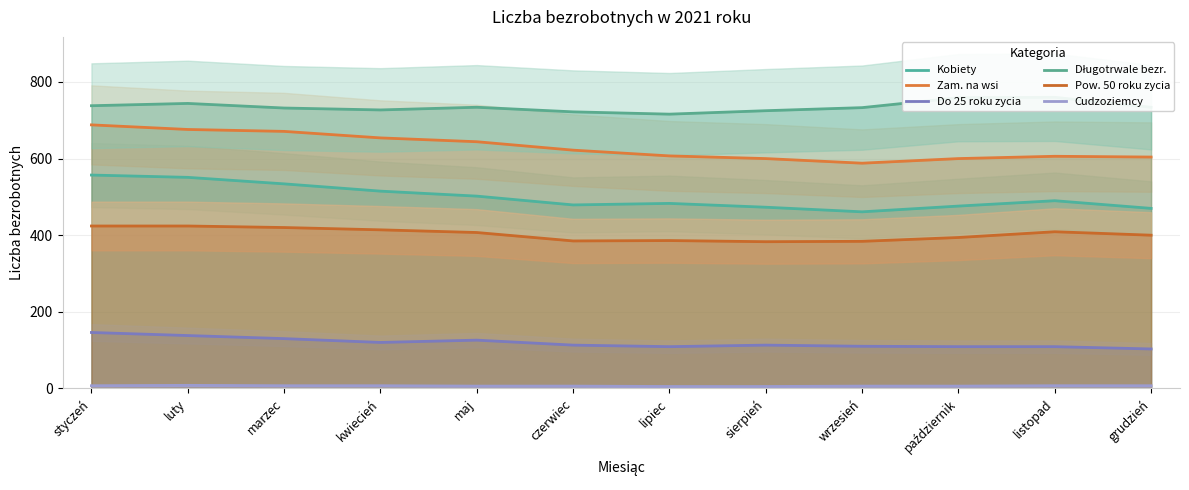

What is the smallest value displayed?

5